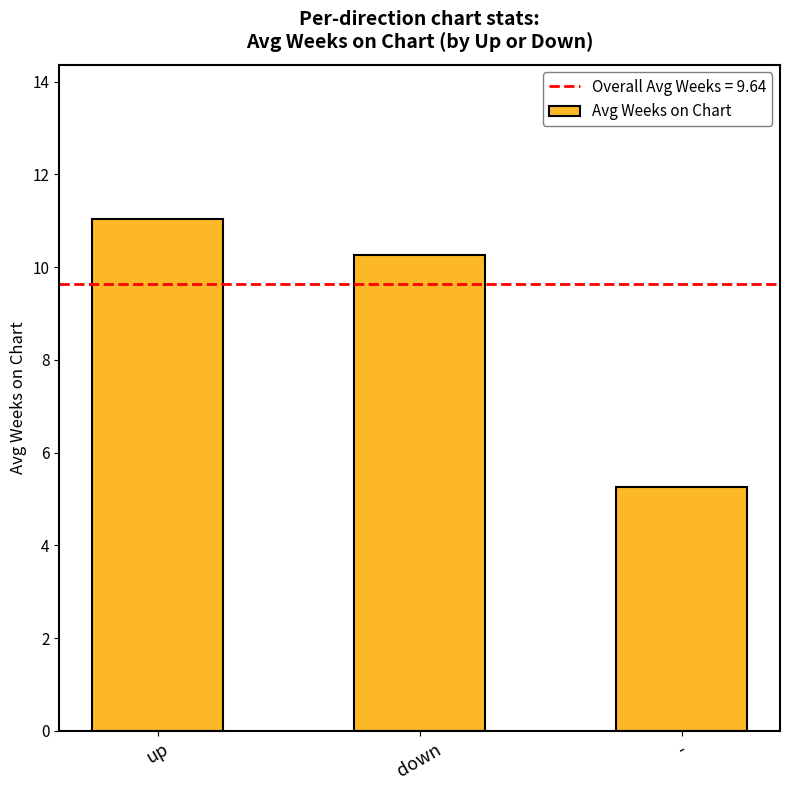

How many data points are less than 10?

1